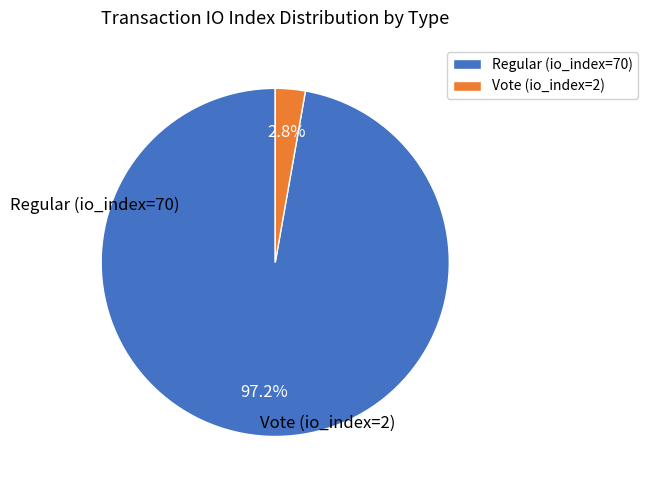

To the nearest percent, what is the combined percentage of Regular (io_index=70) and Vote (io_index=2)?

100%